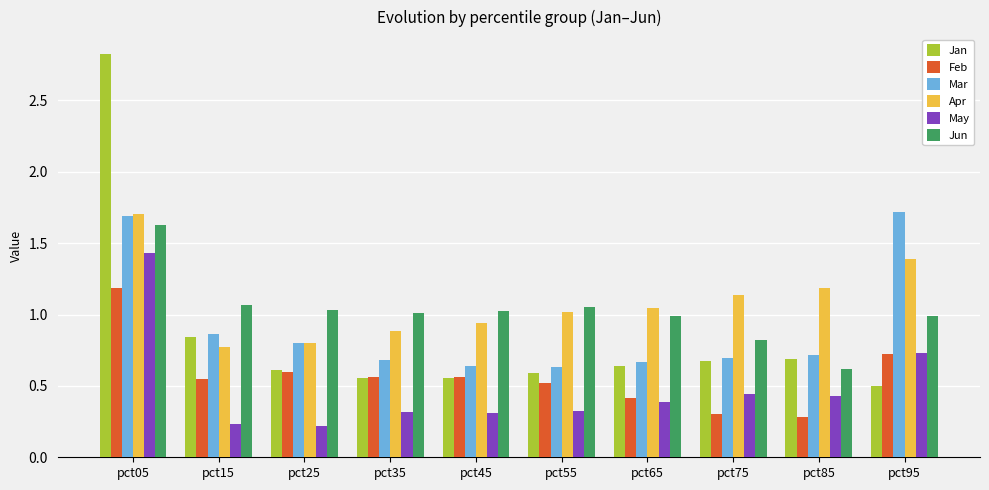

Does the chart contain any negative values?

No